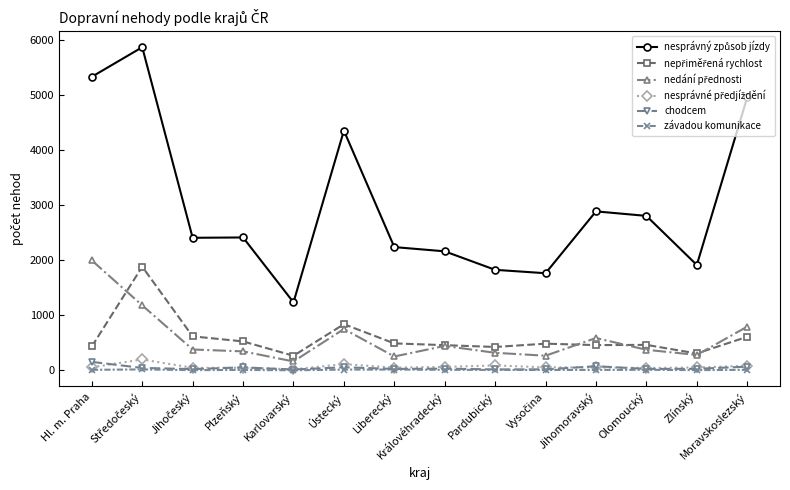

The value of závadou komunikace at Karlovarský is 2. True or false?

True